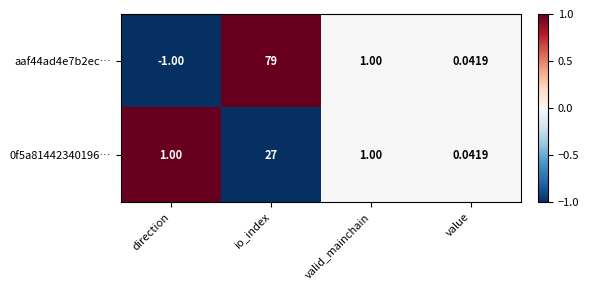

Where is aaf44ad4e7b2ec… nearest to the value 39?

valid_mainchain